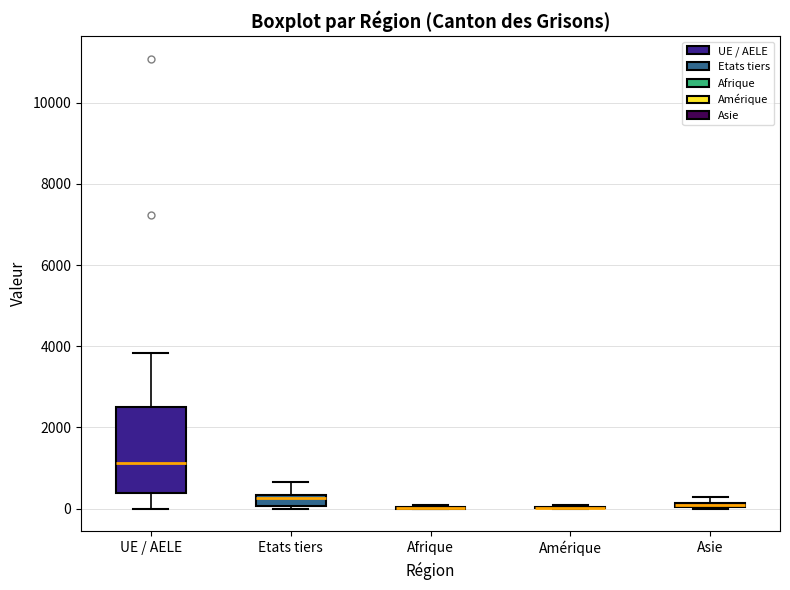

Which box is the tallest, from its lower edge to its upper edge?

UE / AELE